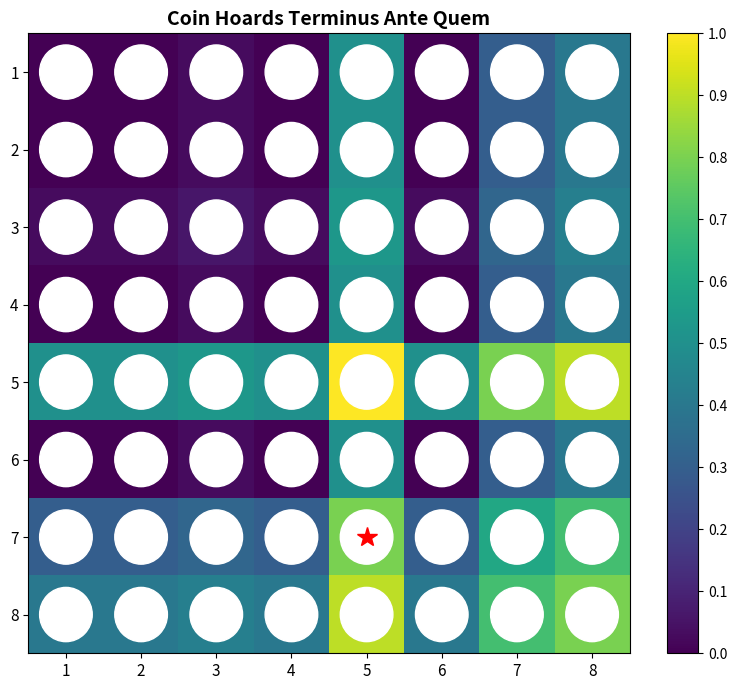

At which category does the chart reach its peak across all series?

5